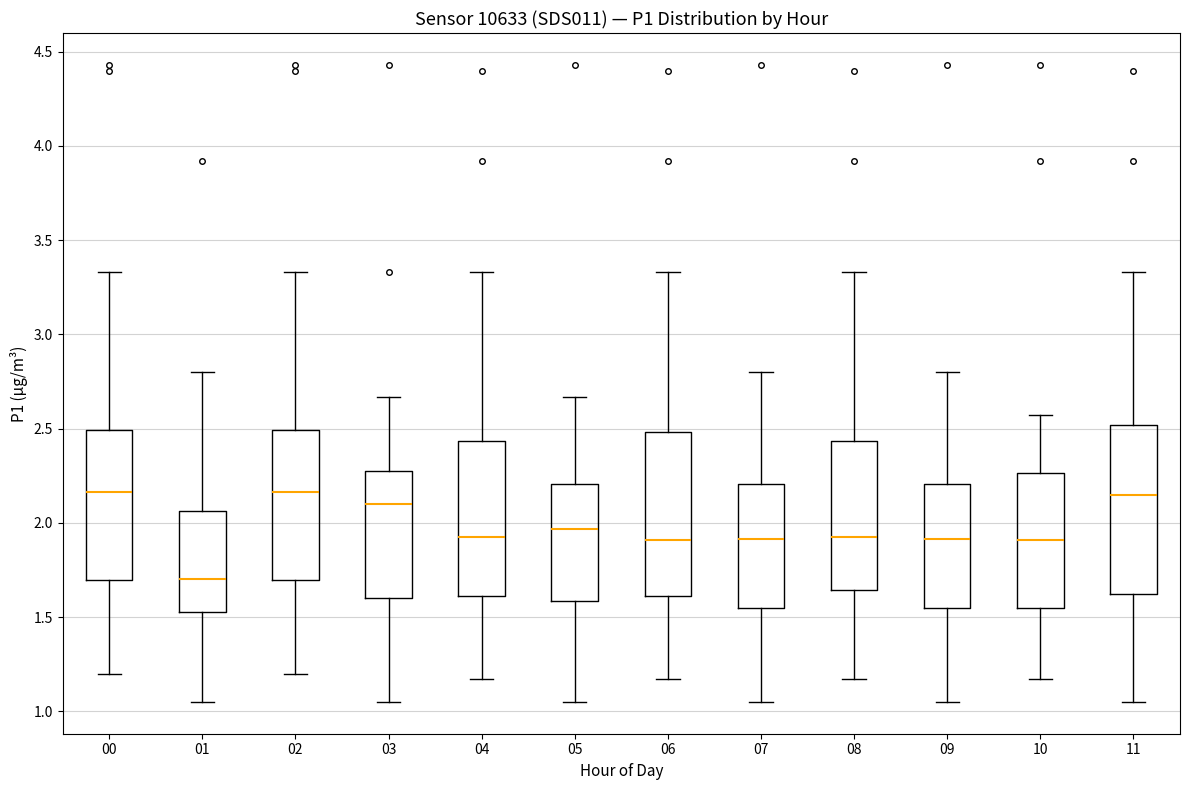

Reading left to right, transcribe this box plot: for each box, give where its median line is, the range the box spans, and where its two whiskers end, as read against the y-axis. The values are not printed on the chart, so give them approximately, as read against the axis.

00: median 2.15, box 1.70 to 2.50, whiskers 1.20 to 3.35
01: median 1.70, box 1.55 to 2.05, whiskers 1.05 to 2.80
02: median 2.15, box 1.70 to 2.50, whiskers 1.20 to 3.35
03: median 2.10, box 1.60 to 2.25, whiskers 1.05 to 2.65
04: median 1.95, box 1.60 to 2.45, whiskers 1.15 to 3.35
05: median 1.95, box 1.60 to 2.20, whiskers 1.05 to 2.65
06: median 1.90, box 1.60 to 2.50, whiskers 1.15 to 3.35
07: median 1.90, box 1.55 to 2.20, whiskers 1.05 to 2.80
08: median 1.95, box 1.65 to 2.45, whiskers 1.15 to 3.35
09: median 1.90, box 1.55 to 2.20, whiskers 1.05 to 2.80
10: median 1.90, box 1.55 to 2.25, whiskers 1.15 to 2.55
11: median 2.15, box 1.60 to 2.50, whiskers 1.05 to 3.35